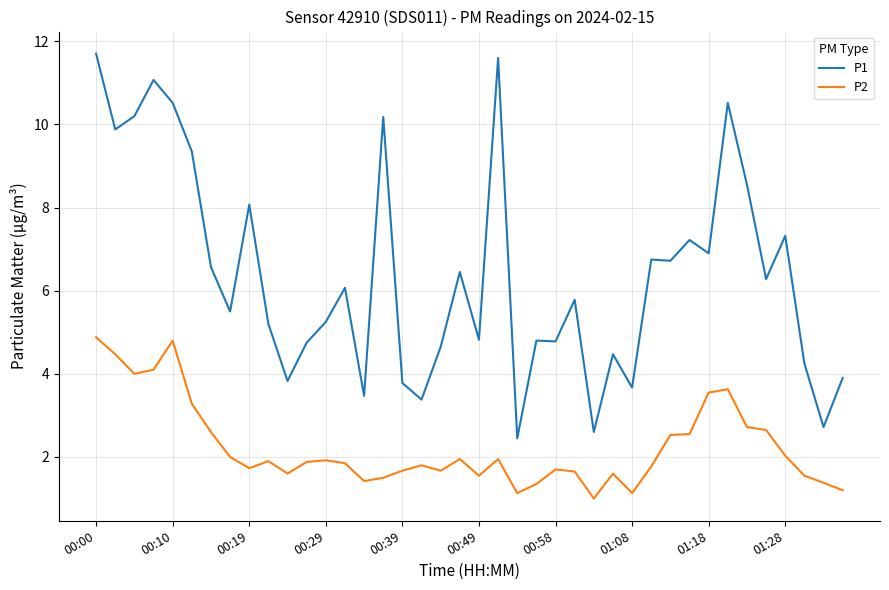

True or false: P1 and P2 intersect in this chart.

False